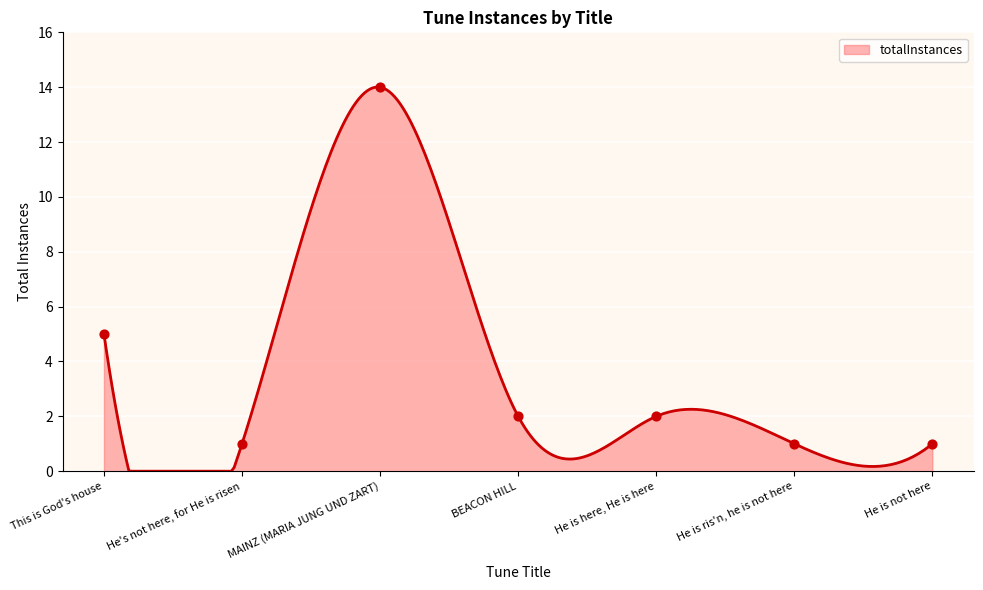

What is the ratio of the value at MAINZ (MARIA JUNG UND ZART) to the value at He's not here, for He is risen?

14.0